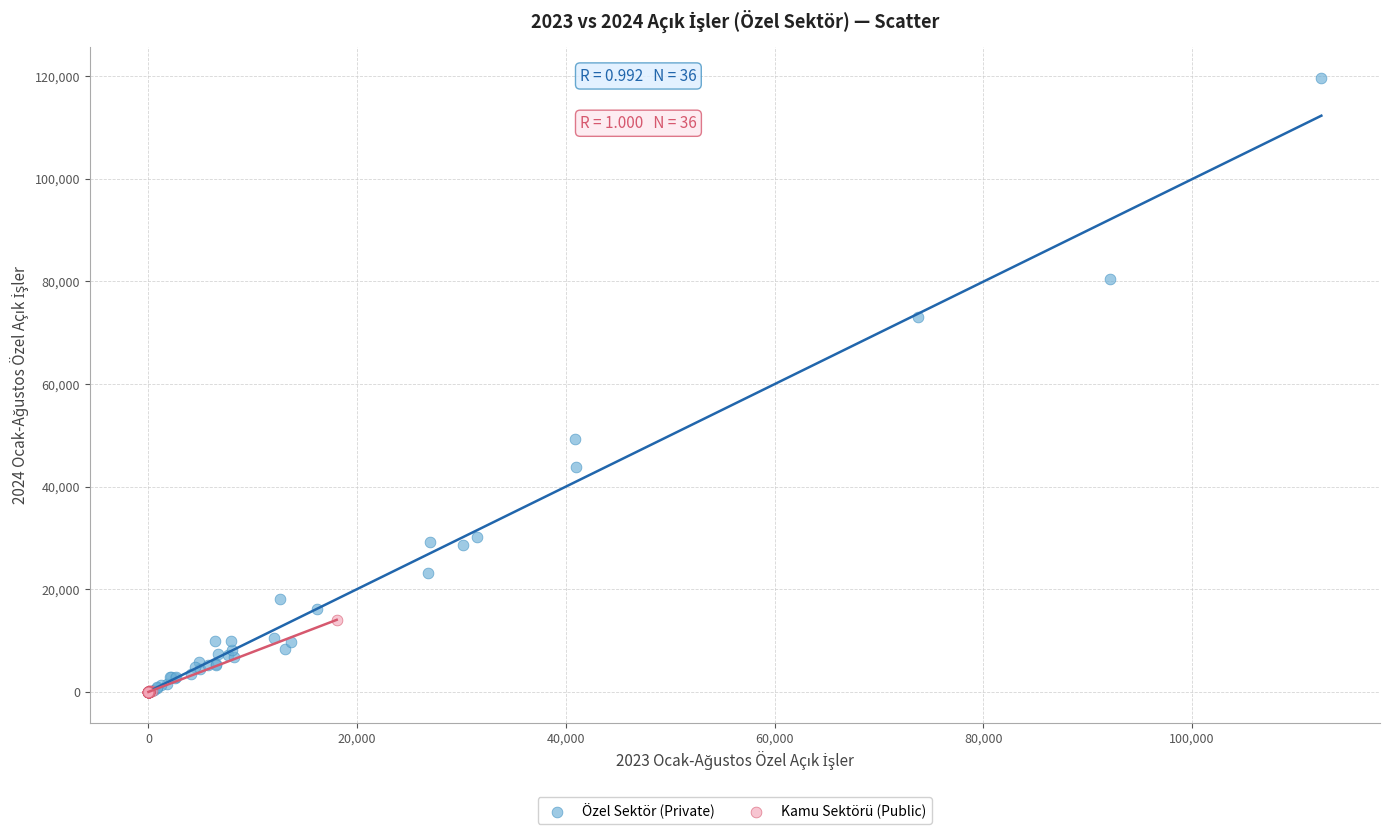

Which series reaches the maximum Y coordinate?

Özel Sektör (Private)